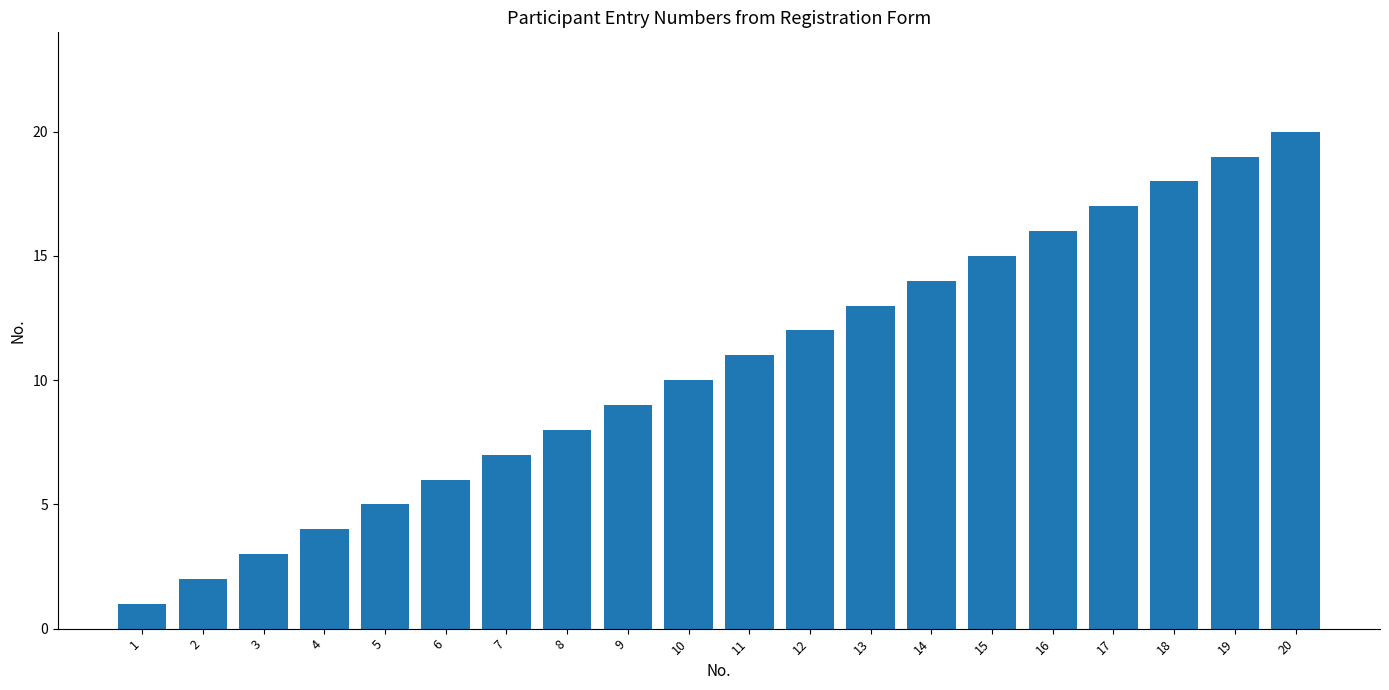

Is it true that the value at 5 is 2?

False